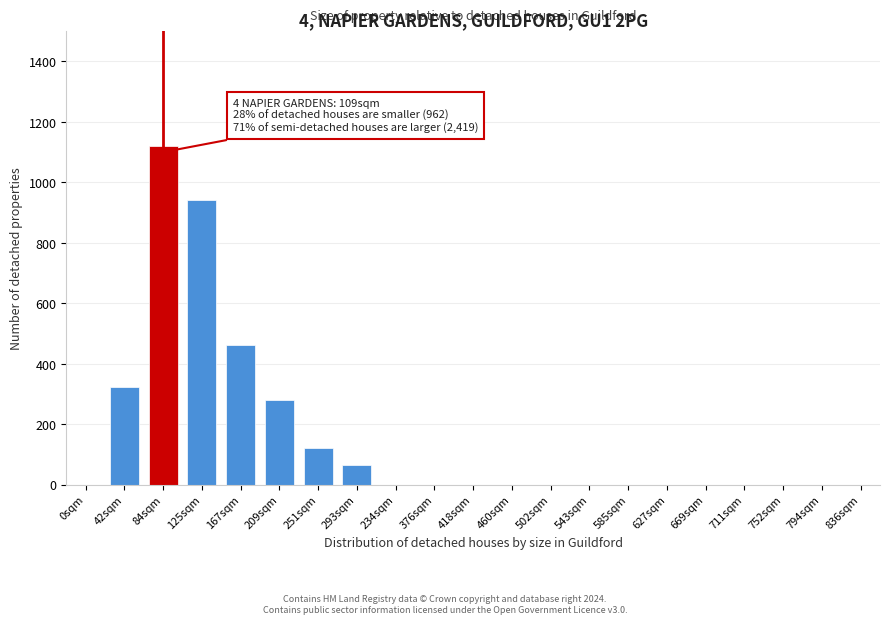

Reading left to right, list all the values displayed in this chart.

0sqm=0	42sqm=323	84sqm=1120	125sqm=940	167sqm=462	209sqm=280	251sqm=120	293sqm=65	234sqm=0	376sqm=0	418sqm=0	460sqm=0	502sqm=0	543sqm=0	585sqm=0	627sqm=0	669sqm=0	711sqm=0	752sqm=0	794sqm=0	836sqm=0